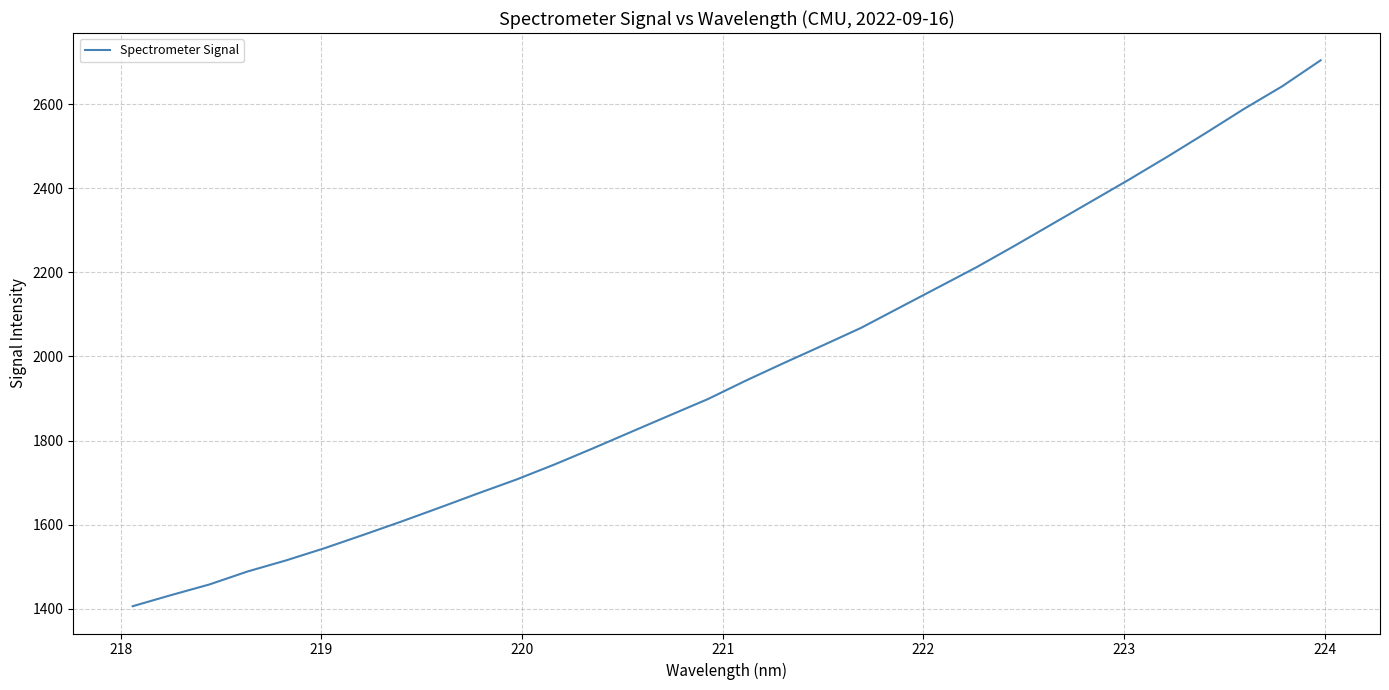

What is the maximum value shown in the chart?

2704.2